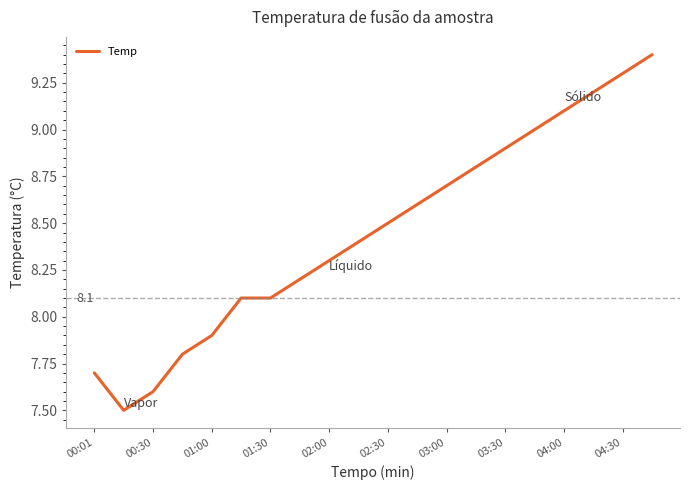

What is the minimum value shown in the chart?

7.5